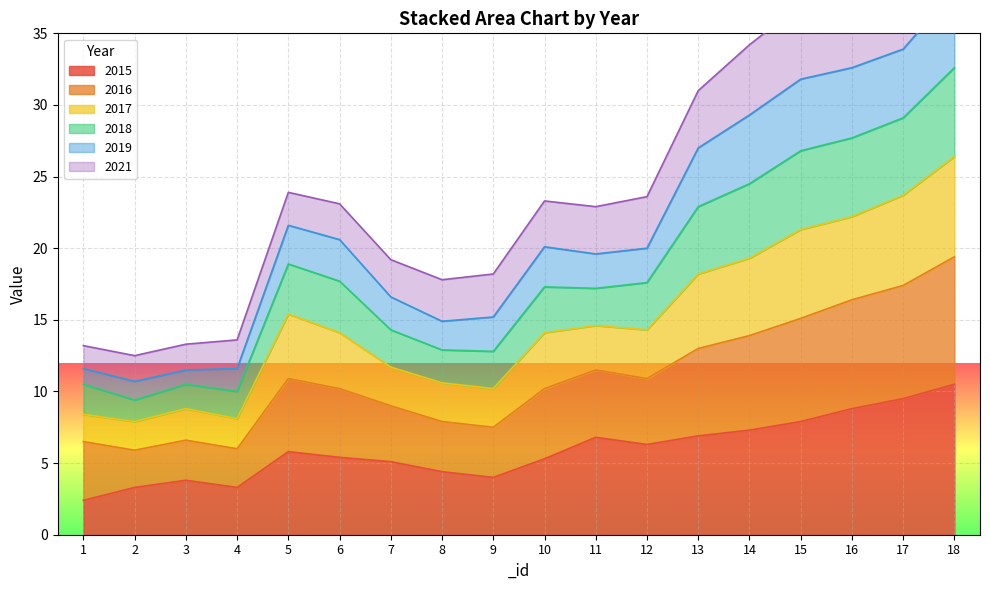

True or false: 2018 has more than 2 interior local peaks.

False